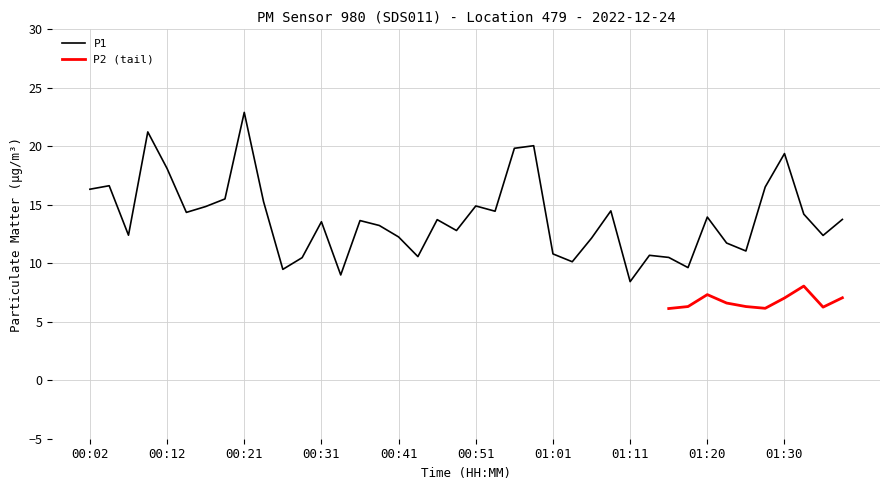

Which has a higher value, 00:36 or 01:30?

01:30